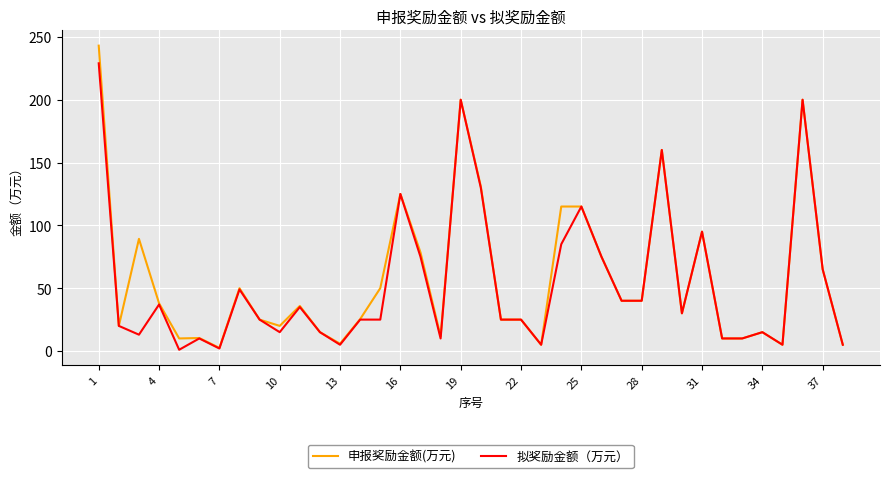

List the series in order of their peak value, highest first.

申报奖励金额(万元), 拟奖励金额（万元）